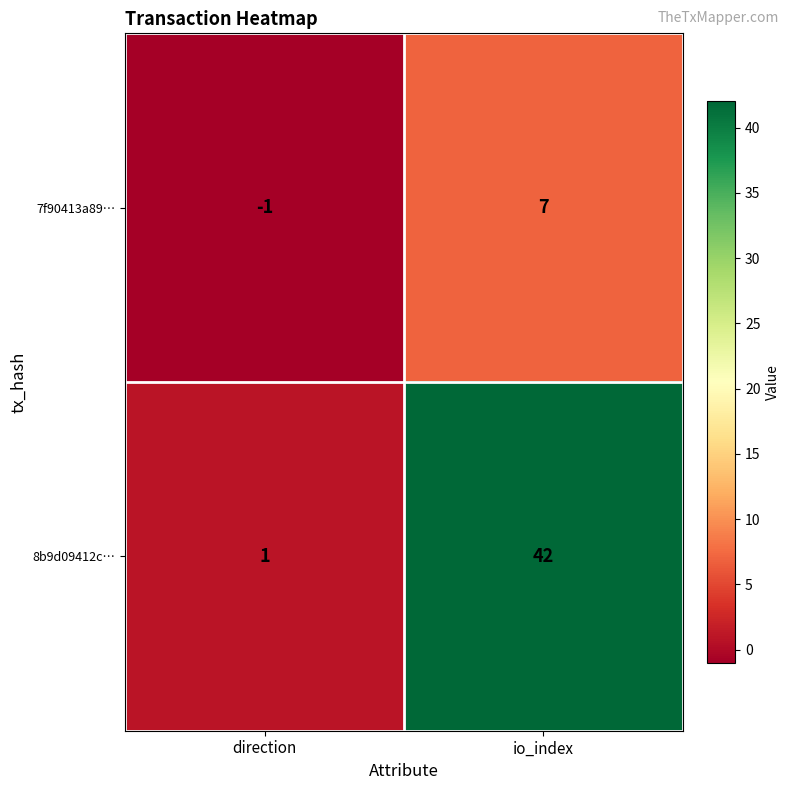

Reading left to right, transcribe all the data shown in this chart.

7f90413a89…: -1	7
8b9d09412c…: 1	42